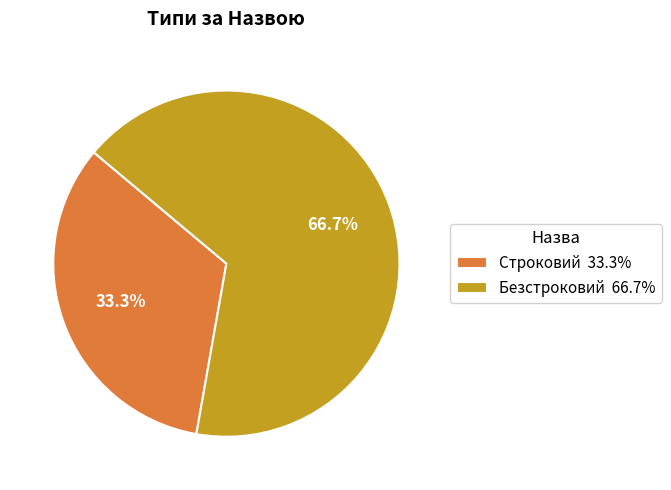

Is it true that Строковий is 33% of the pie?

True